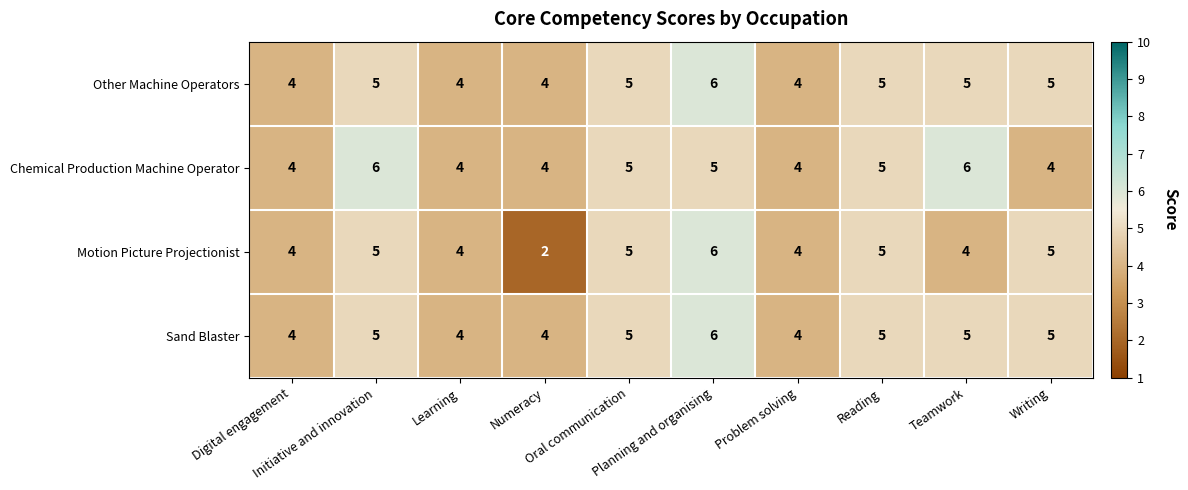

Which series has the widest spread of values?

Motion Picture Projectionist